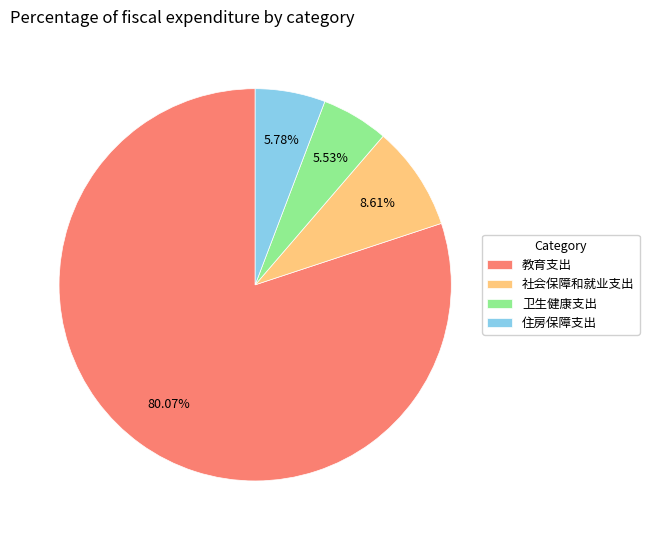

What is the majority slice?

教育支出